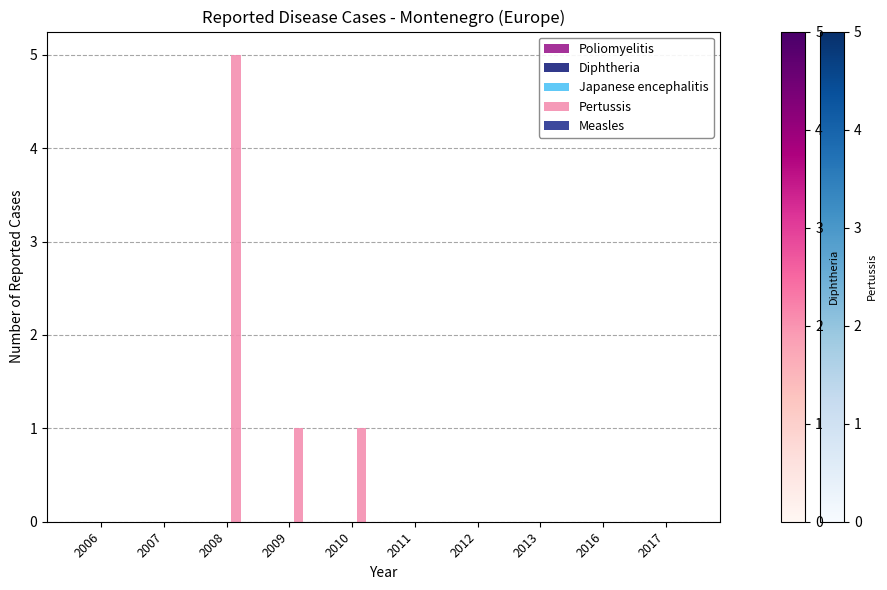

Count the number of data series in this chart.

1